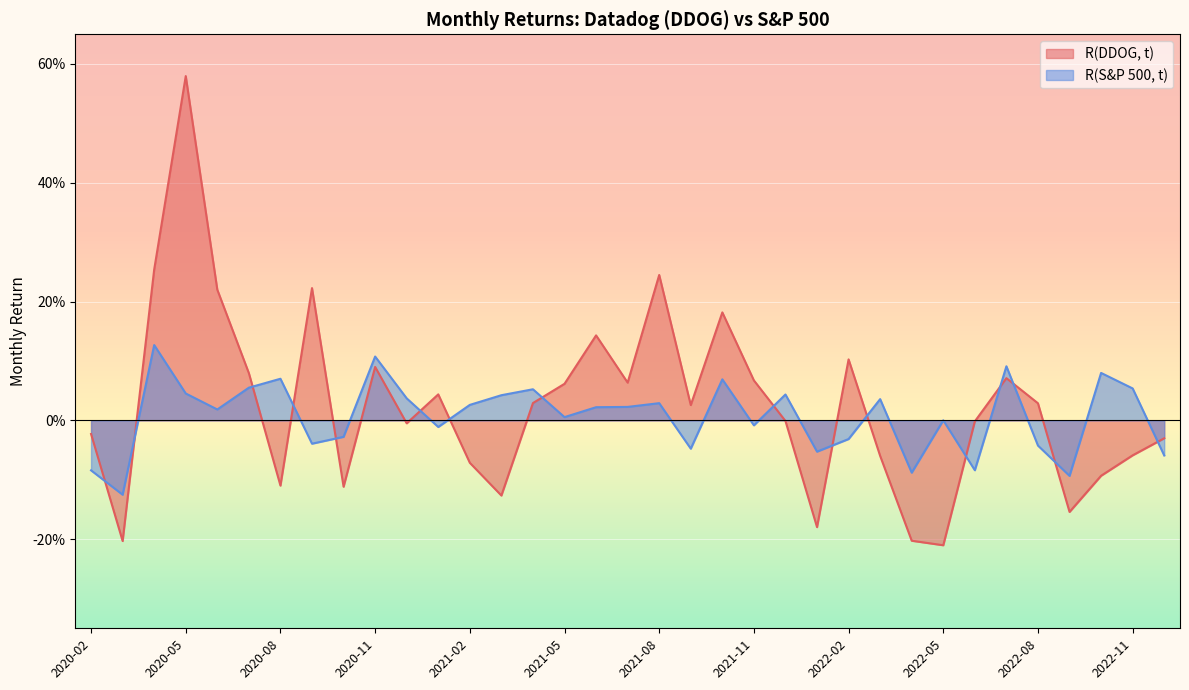

Reading right to left, list all the values displayed in this chart.

R(DDOG, t): -0.0	-0.1	-0.1	-0.2	0.0	0.1	-0.0	-0.2	-0.2	-0.1	0.1	-0.2	-0.0	0.1	0.2	0.0	0.2	0.1	0.1	0.1	0.0	-0.1	-0.1	0.0	-0.0	0.1	-0.1	0.2	-0.1	0.1	0.2	0.6	0.3	-0.2	-0.0
R(S&P 500, t): -0.1	0.1	0.1	-0.1	-0.0	0.1	-0.1	0.0	-0.1	0.0	-0.0	-0.1	0.0	-0.0	0.1	-0.0	0.0	0.0	0.0	0.0	0.1	0.0	0.0	-0.0	0.0	0.1	-0.0	-0.0	0.1	0.1	0.0	0.0	0.1	-0.1	-0.1